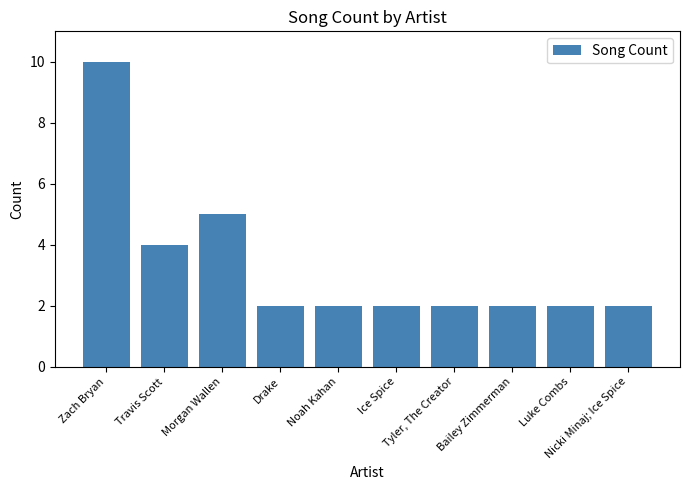

What is the maximum value shown in the chart?

10